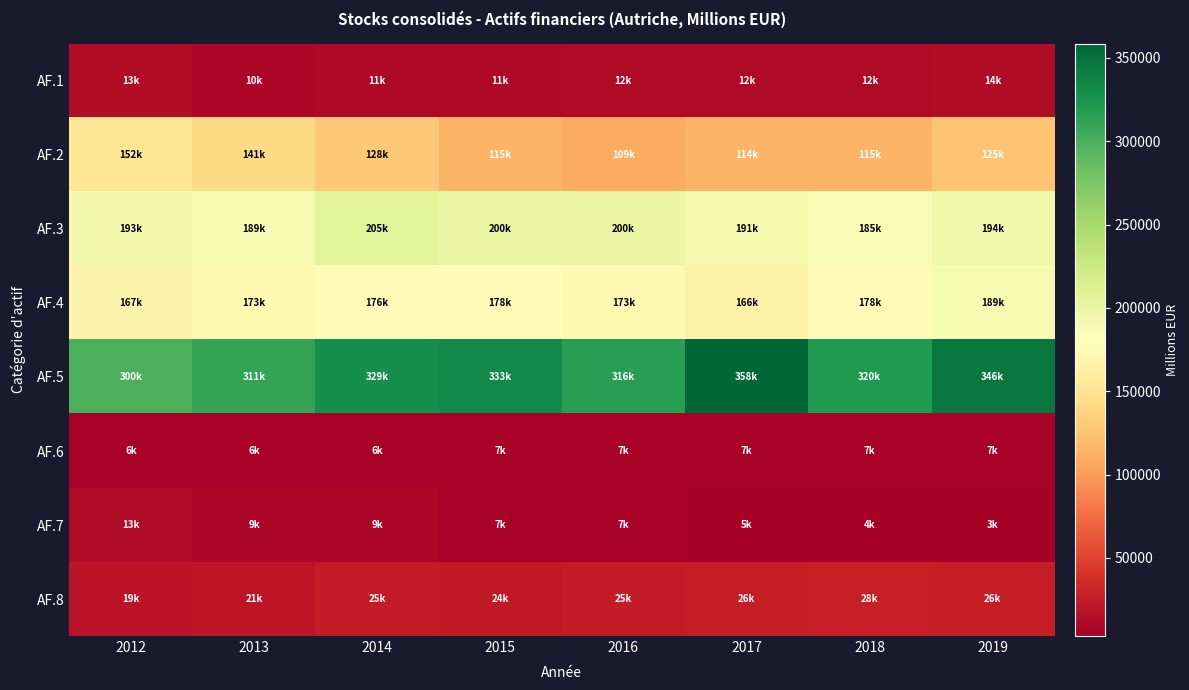

Which has a higher value, 2013 or 2019?

2019